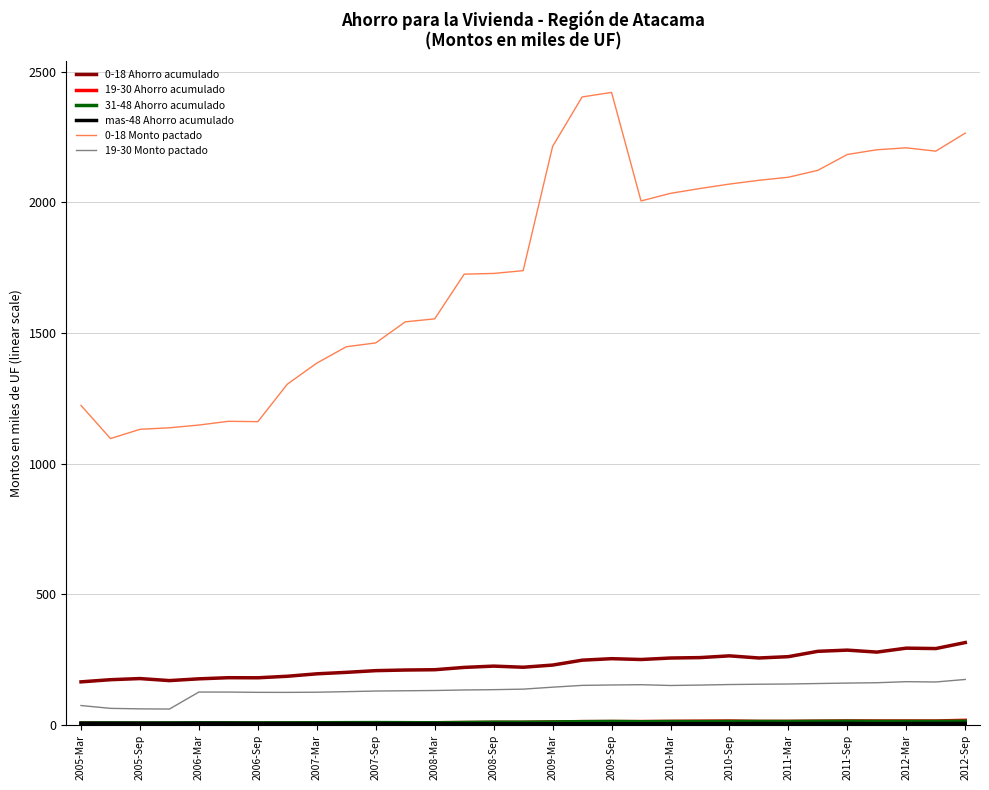

What is the maximum value shown in the chart?

2420.5